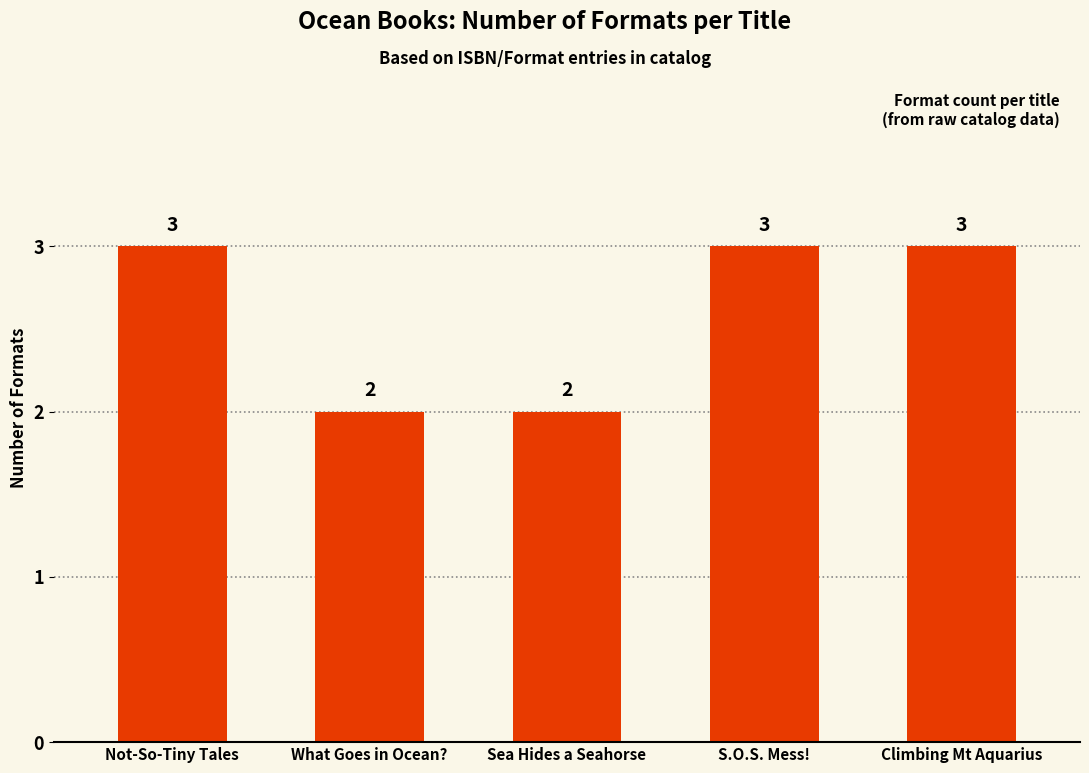

True or false: the data shows 3 at Climbing Mt Aquarius.

True